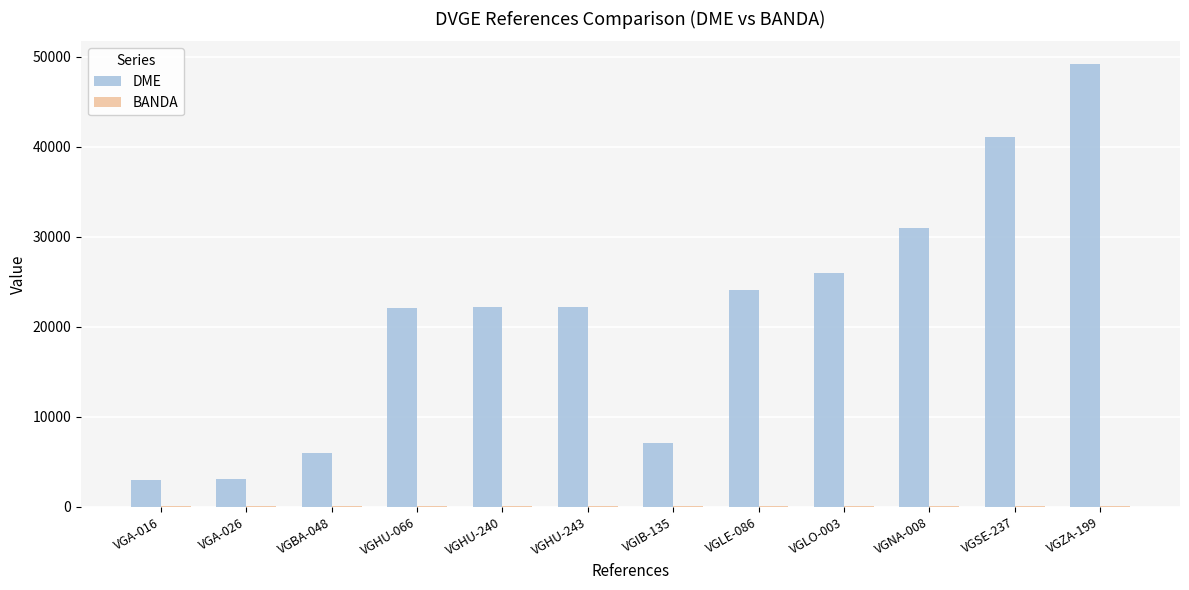

Which series has the largest total across all categories?

DME